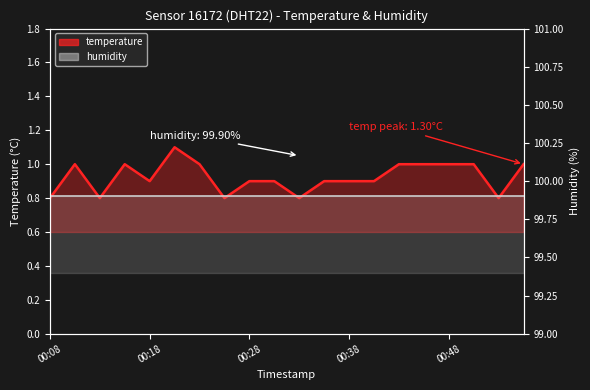

What is the difference between the maximum and minimum values in the temperature series?

0.3